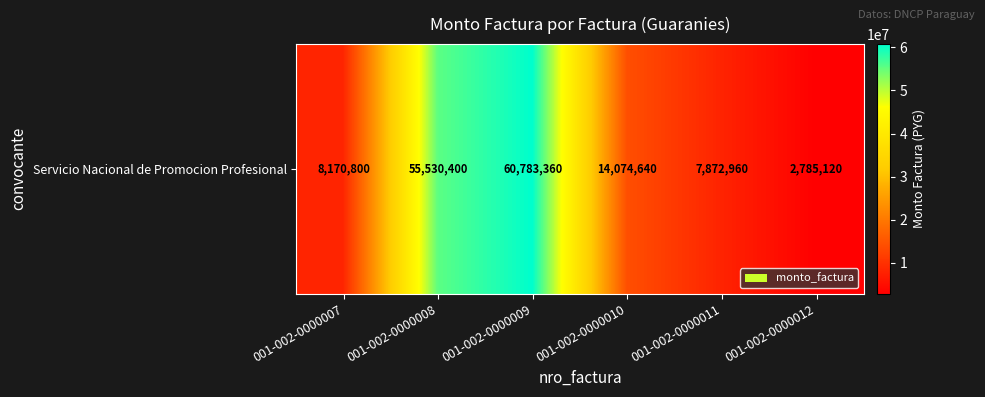

List the labels in order of value, smallest first.

001-002-0000012, 001-002-0000011, 001-002-0000007, 001-002-0000010, 001-002-0000008, 001-002-0000009